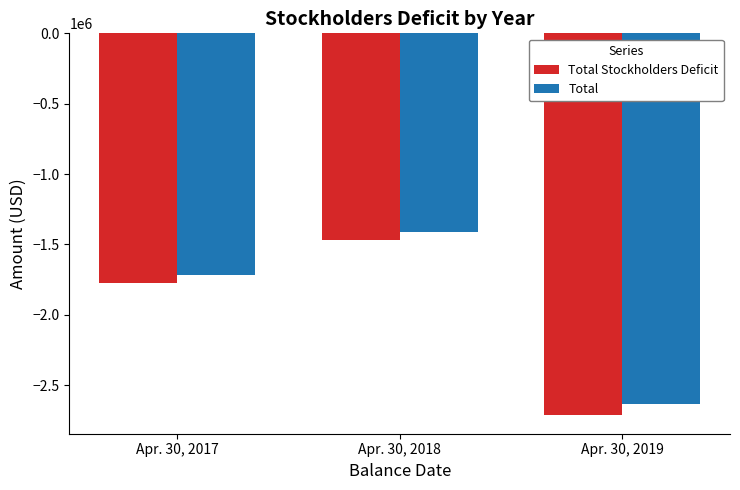

Rank the categories by Total value from lowest to highest.

Apr. 30, 2019, Apr. 30, 2017, Apr. 30, 2018